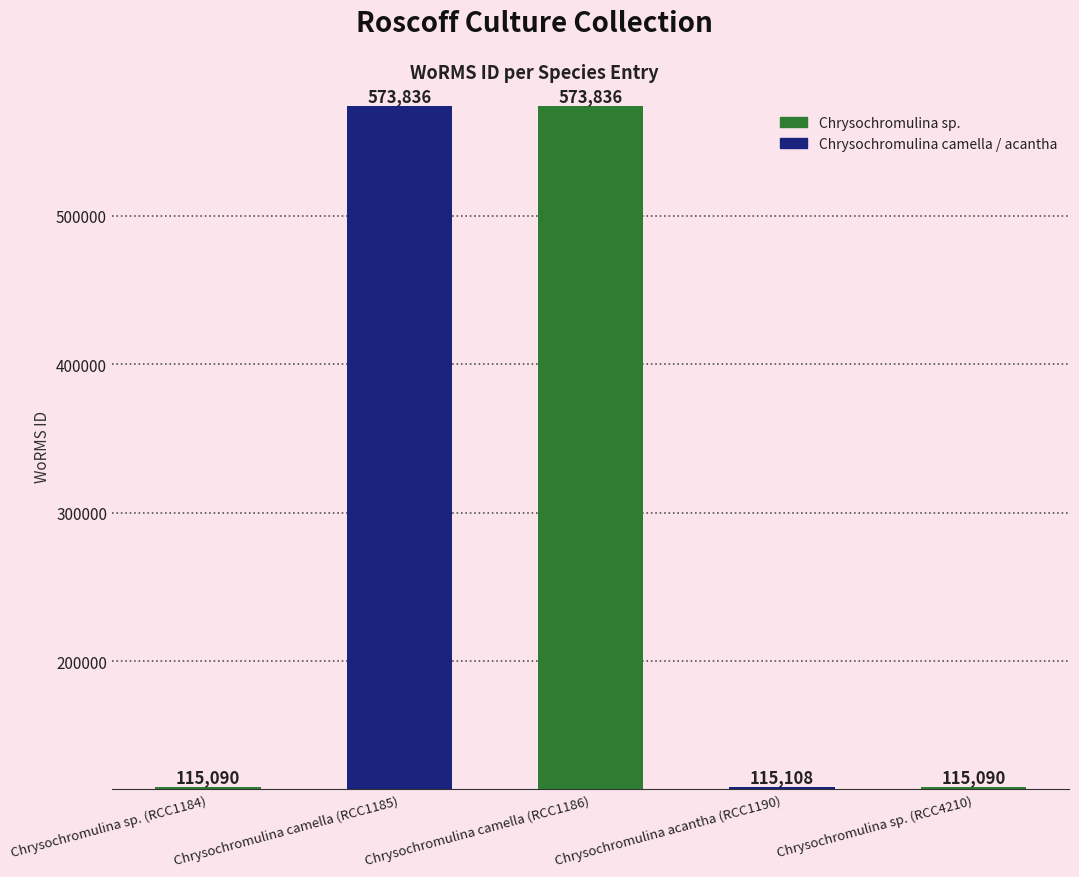

What is the label of the 3rd bar from the right?

Chrysochromulina camella (RCC1186)